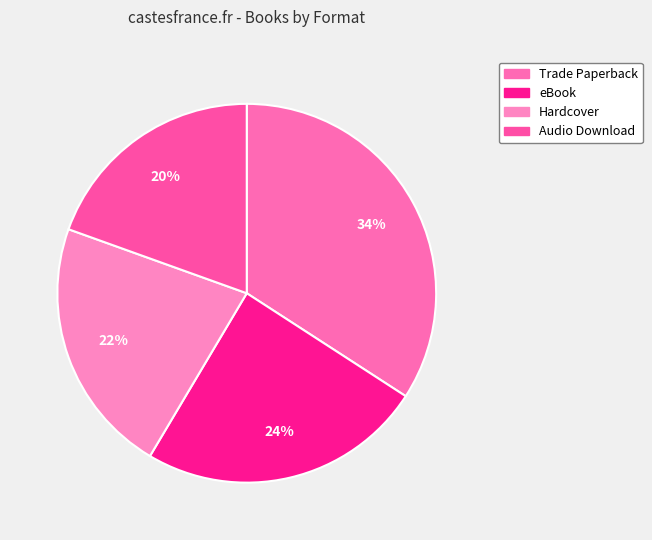

Which category has the smallest portion of the pie?

Audio Download